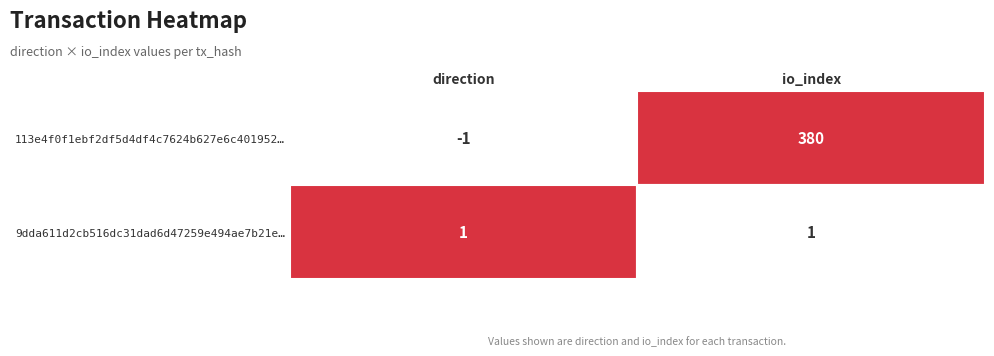

Rank the series by their maximum value, from highest to lowest.

113e4f0f1ebf2df5d4df4c7624b627e6c401952, 9dda611d2cb516dc31dad6d47259e494ae7b21e